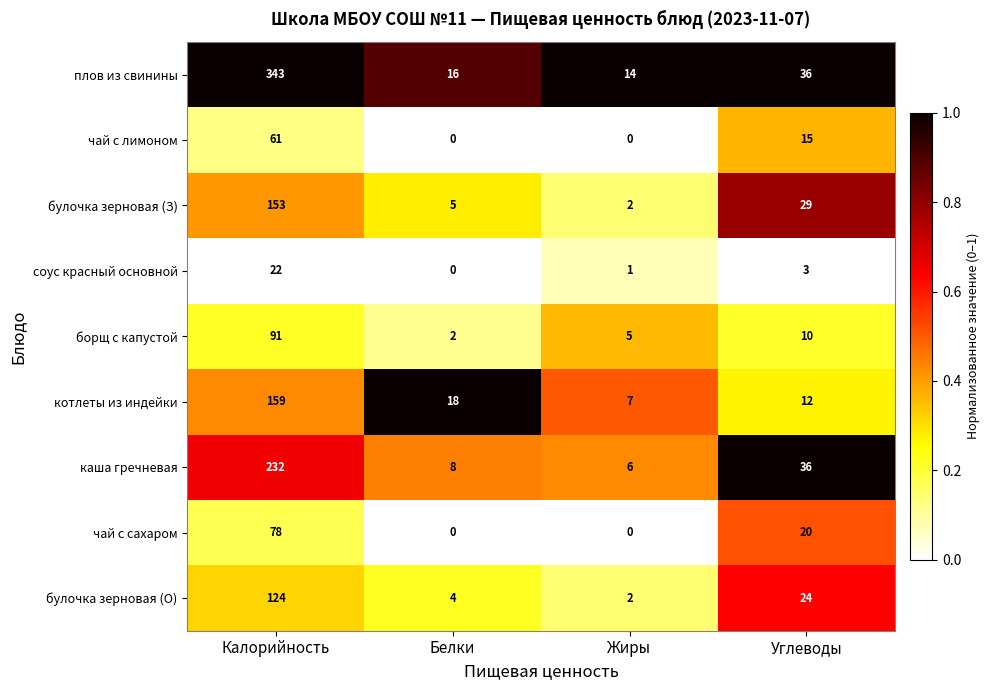

Between Калорийность and Углеводы, which series saw the biggest shift?

плов из свинины